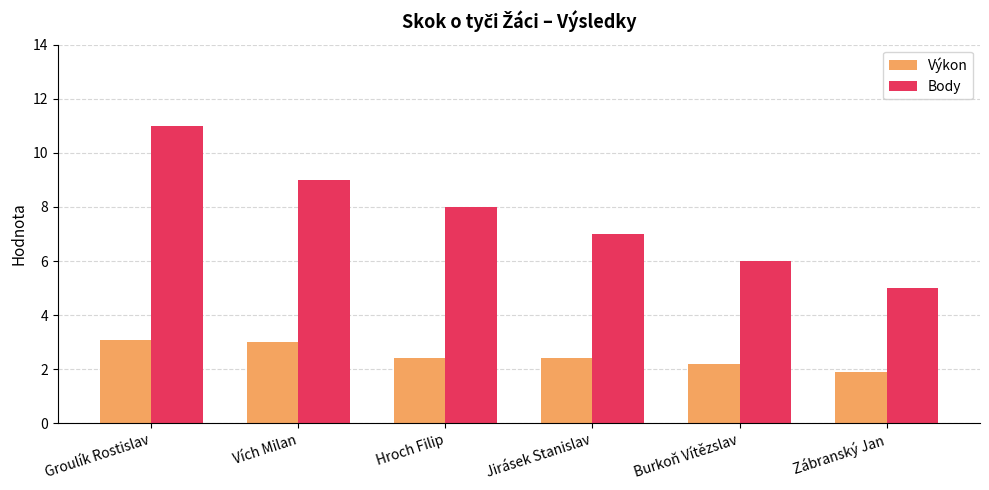

At how many categories does at least one series exceed 4?

6